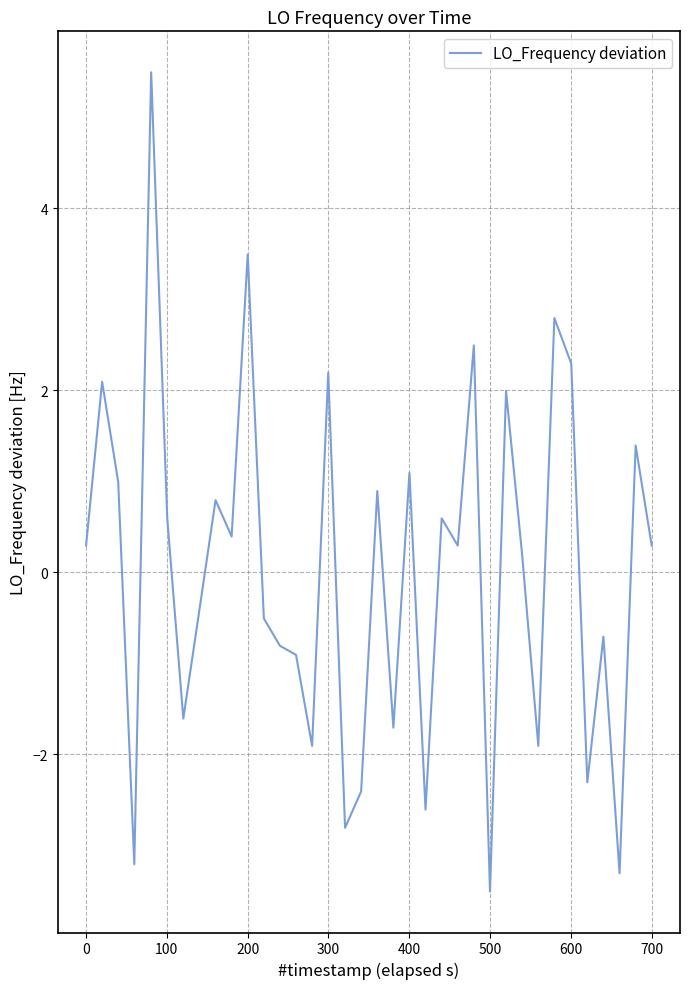

What is the minimum value shown in the chart?

-3.5